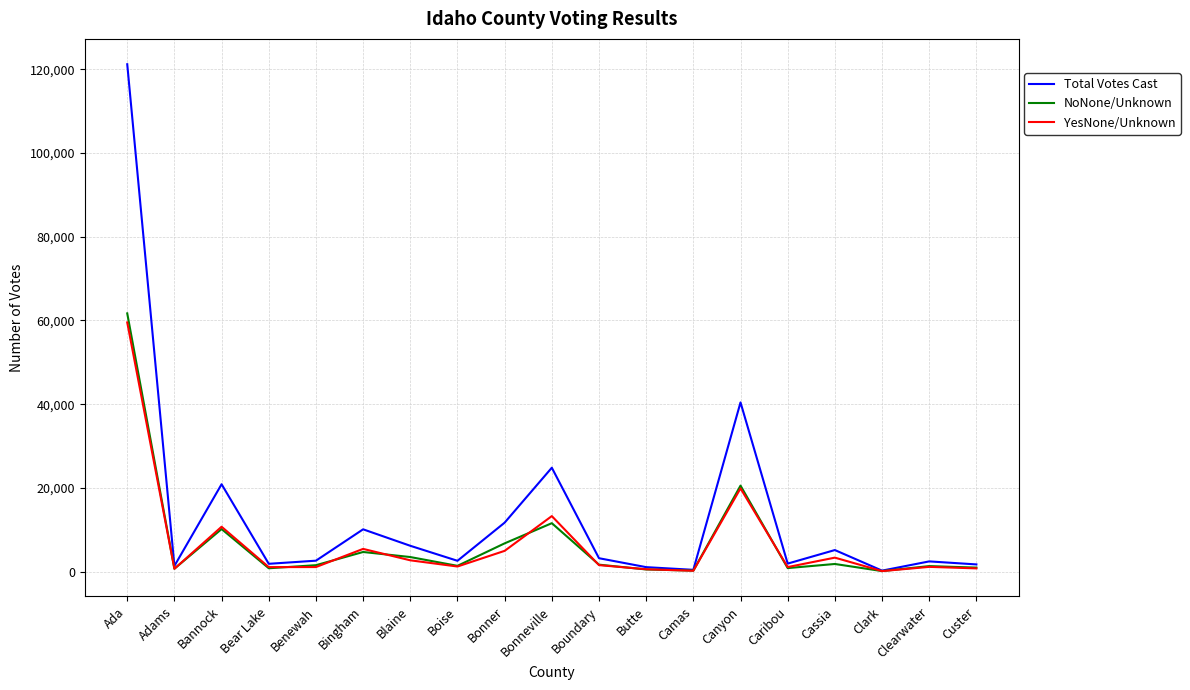

At which label does YesNone/Unknown reach its peak?

Ada